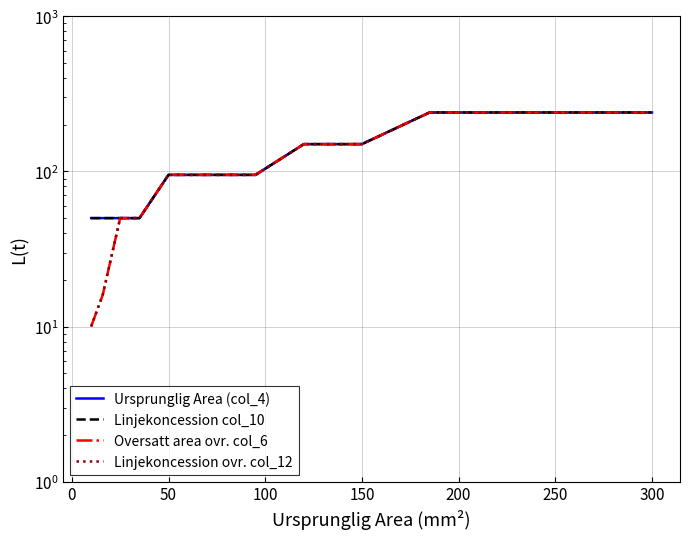

What is the maximum value shown in the chart?

240